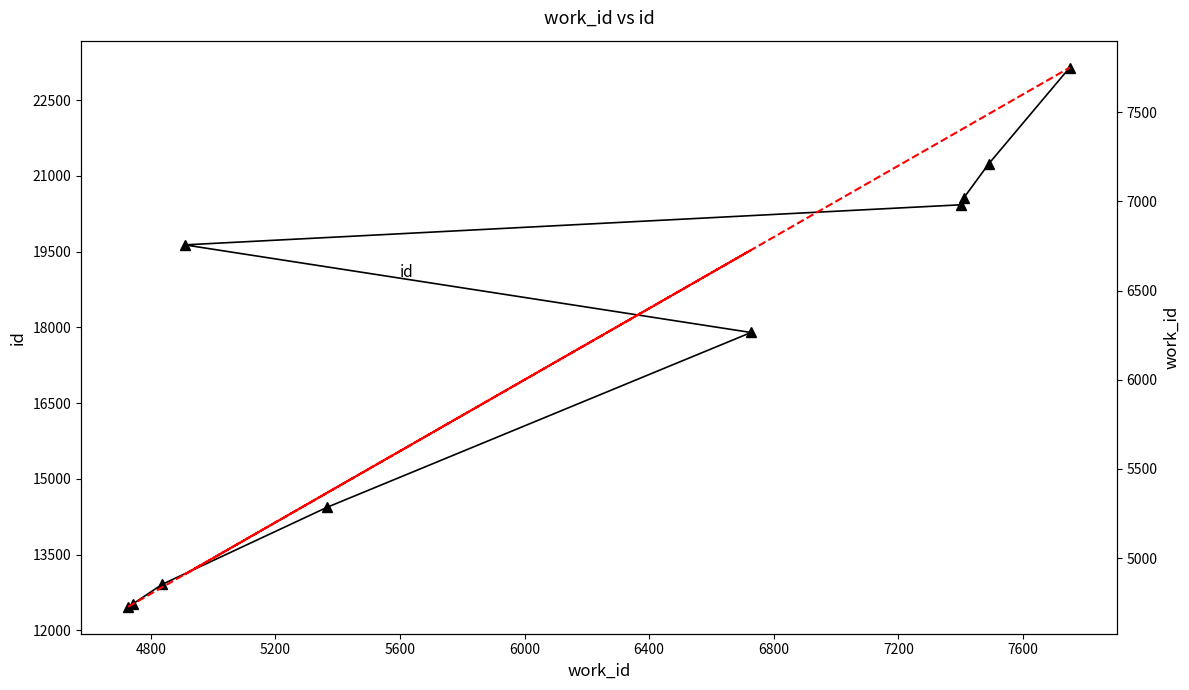

How many data points in id are above 19635?

4